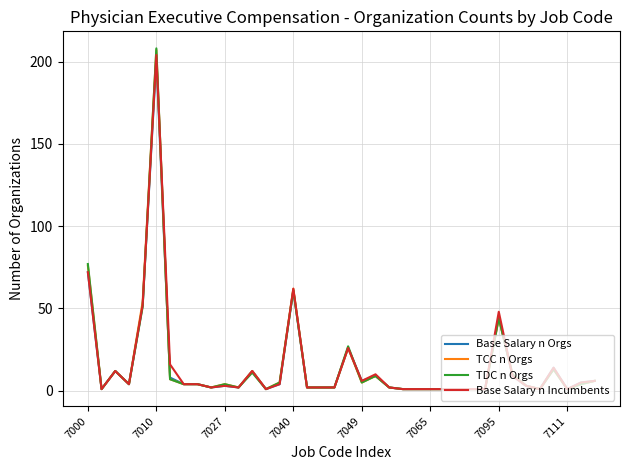

What is the greatest value displayed?

208